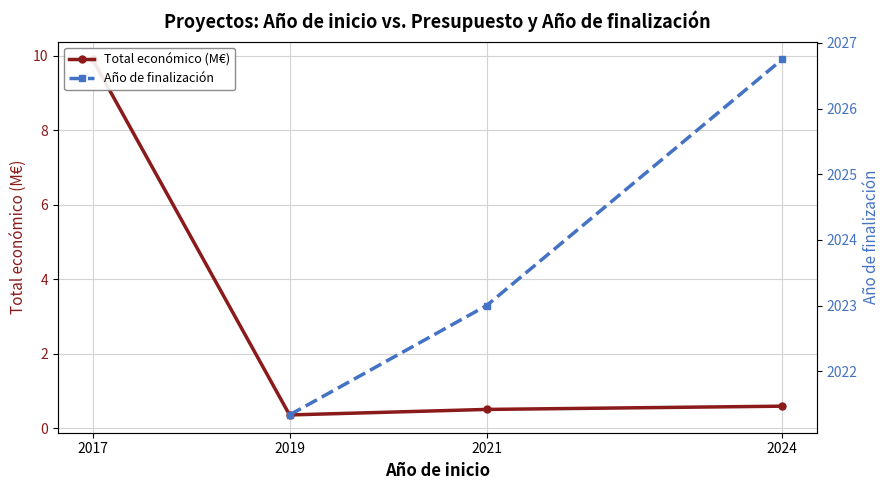

What is the difference between the second highest and second lowest values in the Año de finalización series?

1.7